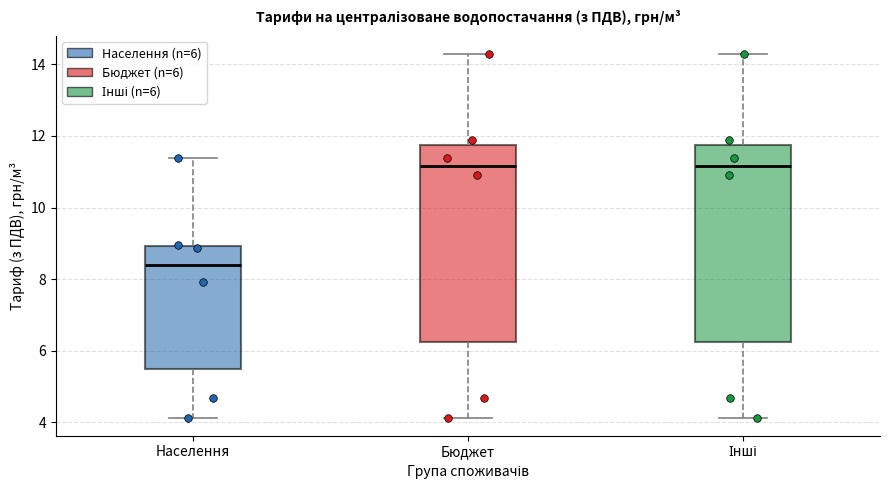

Reading left to right, read every box against the y-axis: the position of its median line, the range the box covers, and the ends of its whiskers. The values are not printed on the chart, so give them approximately, as read against the axis.

Населення: median 8.4, box 5.4 to 9.0, whiskers 4.2 to 11.4
Бюджет: median 11.2, box 6.2 to 11.8, whiskers 4.2 to 14.2
Інші: median 11.2, box 6.2 to 11.8, whiskers 4.2 to 14.2